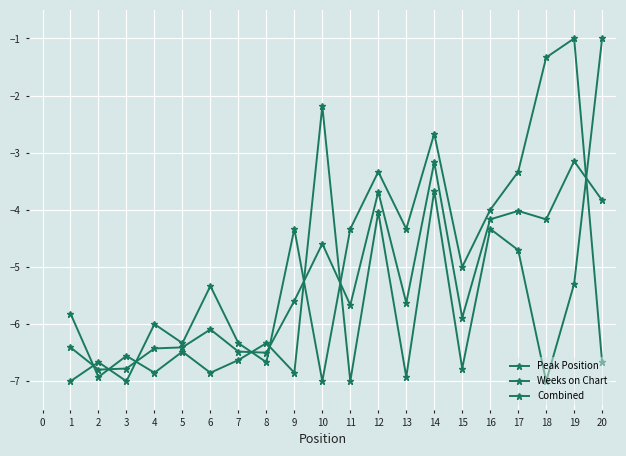

What is the difference between the maximum and second lowest values in the Weeks on Chart series?

6.0